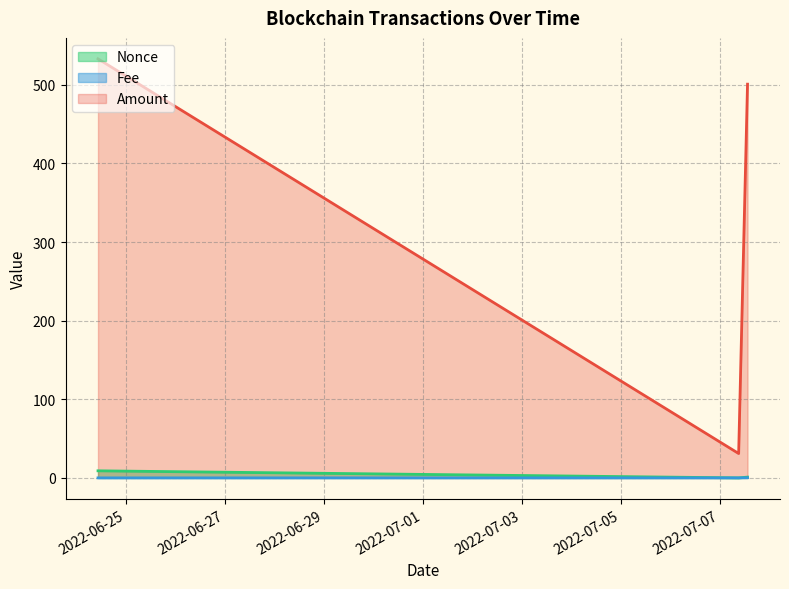

What is the average value of the Nonce series?

3.3